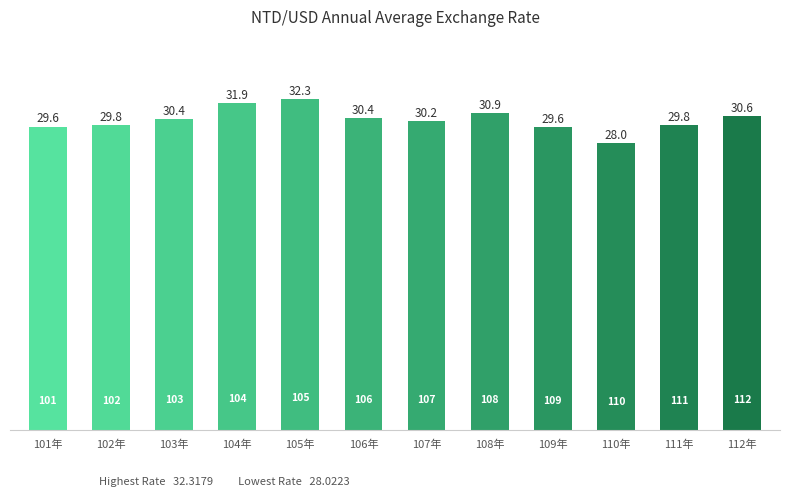

Which label corresponds to the smallest value in the chart?

110年